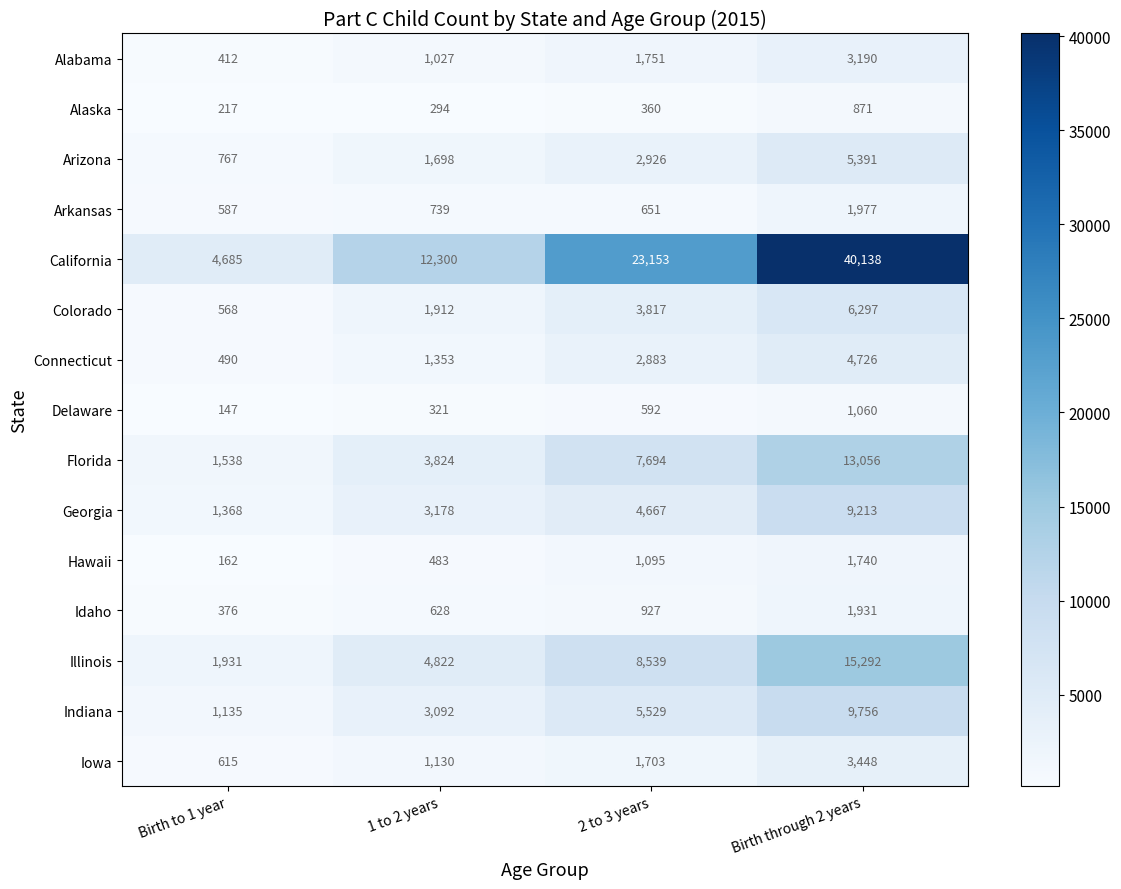

The value of Alabama at Birth to 1 year is 412. True or false?

True